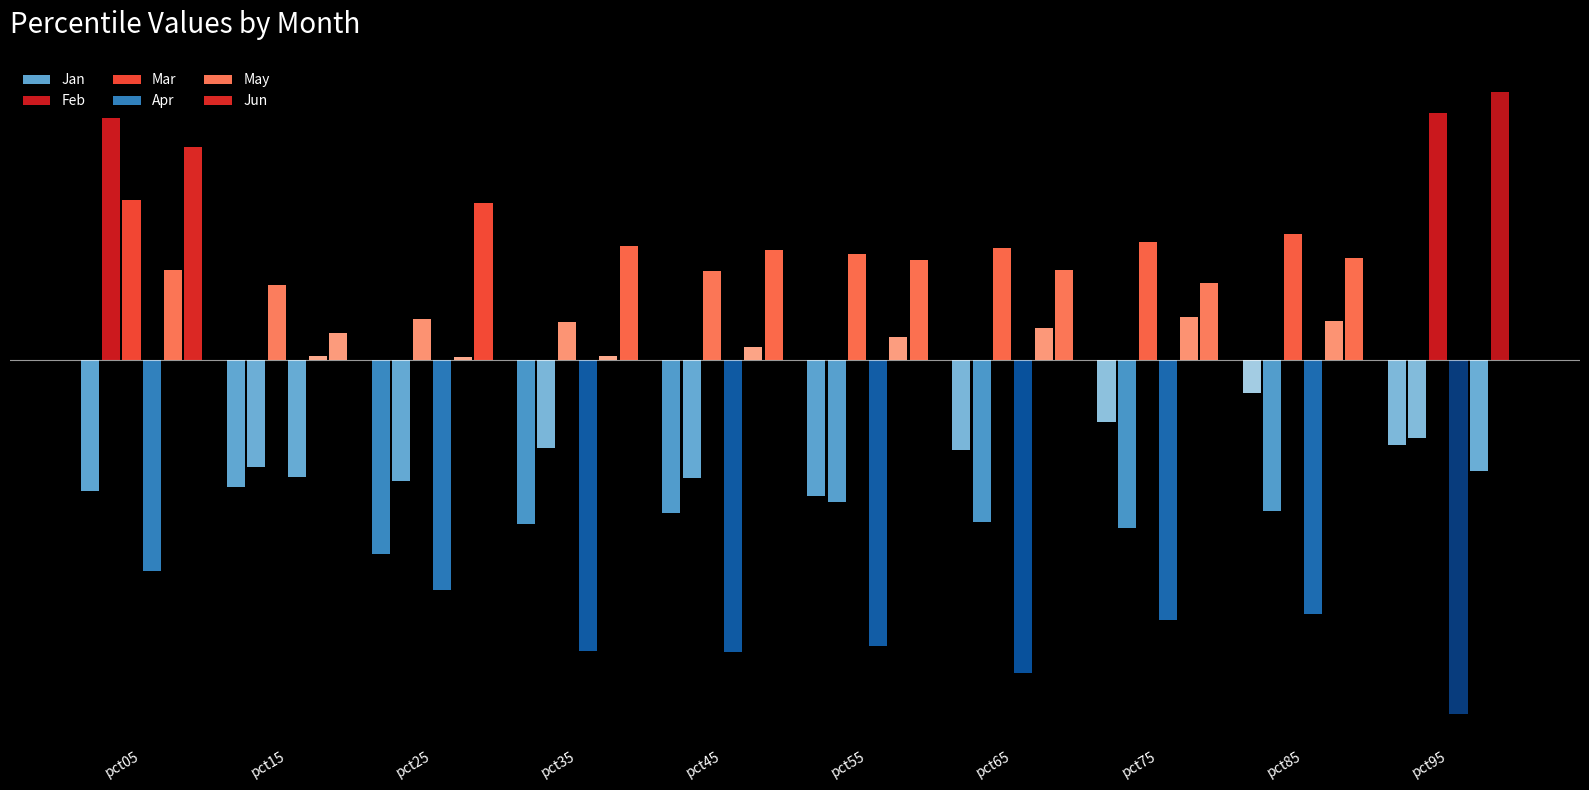

Is it true that Feb equals -0.2 at pct85?

False